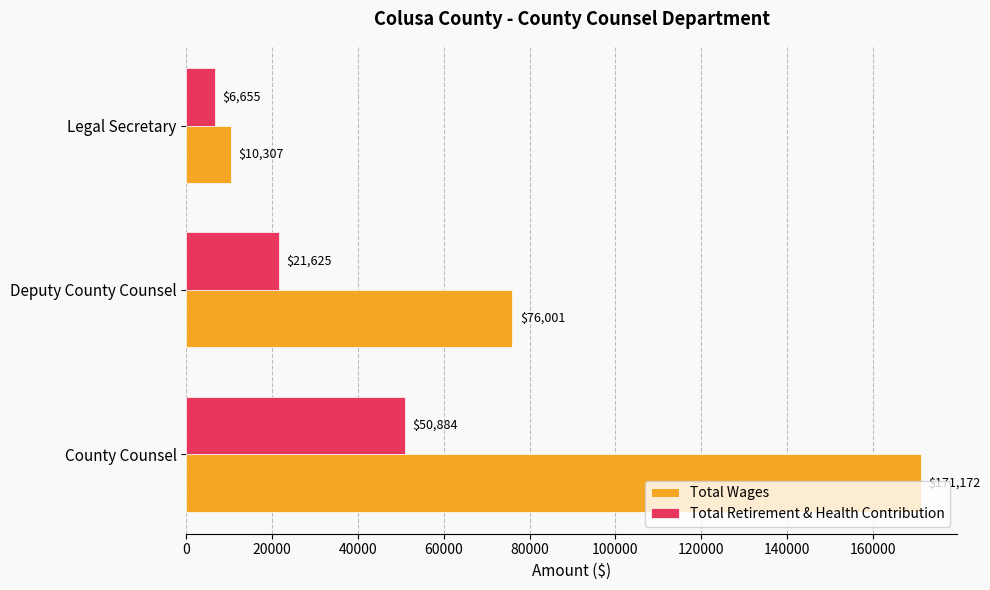

Which series has the largest total across all categories?

Total Wages